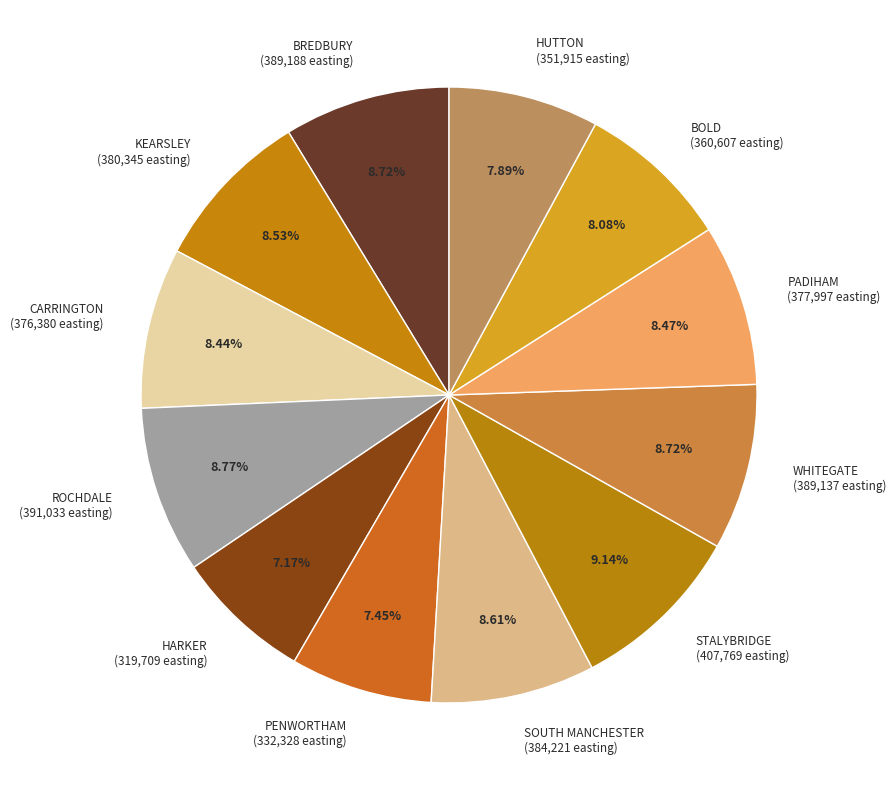

Combined, do BOLD and SOUTH MANCHESTER account for over 50%?

No